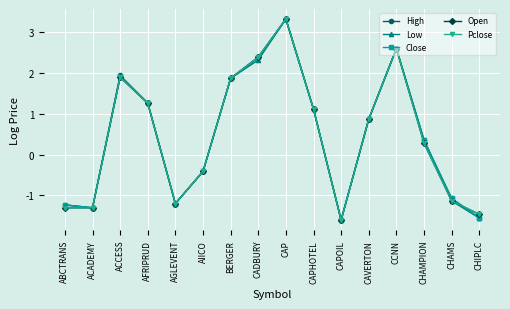

At which label is Close closest to 0?

CHAMPION